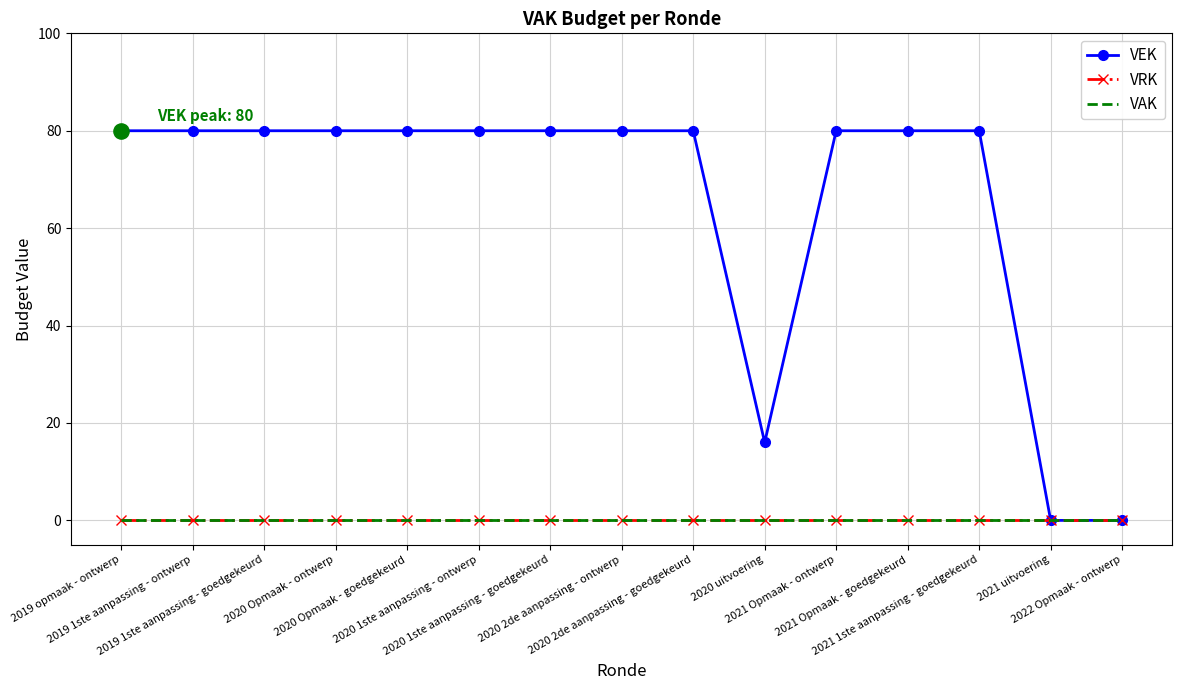

At which category is the sum across all series the highest?

2019 opmaak - ontwerp